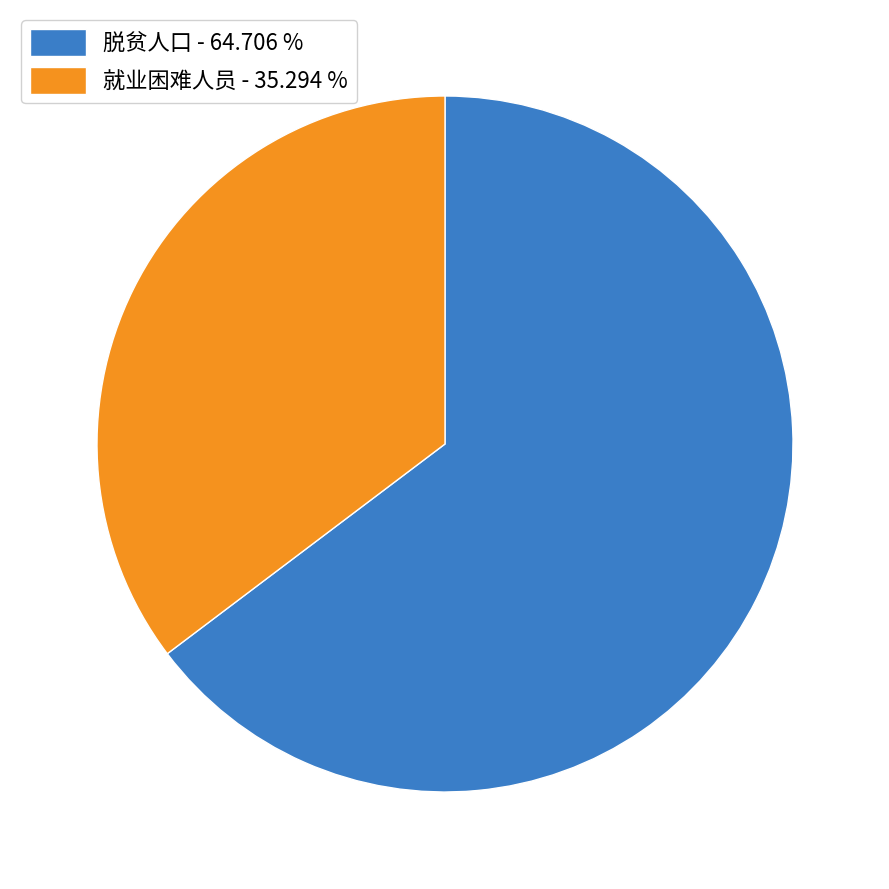

What is the ratio of the value at 就业困难人员 - 35.294 % to the value at 脱贫人口 - 64.706 %?

0.5